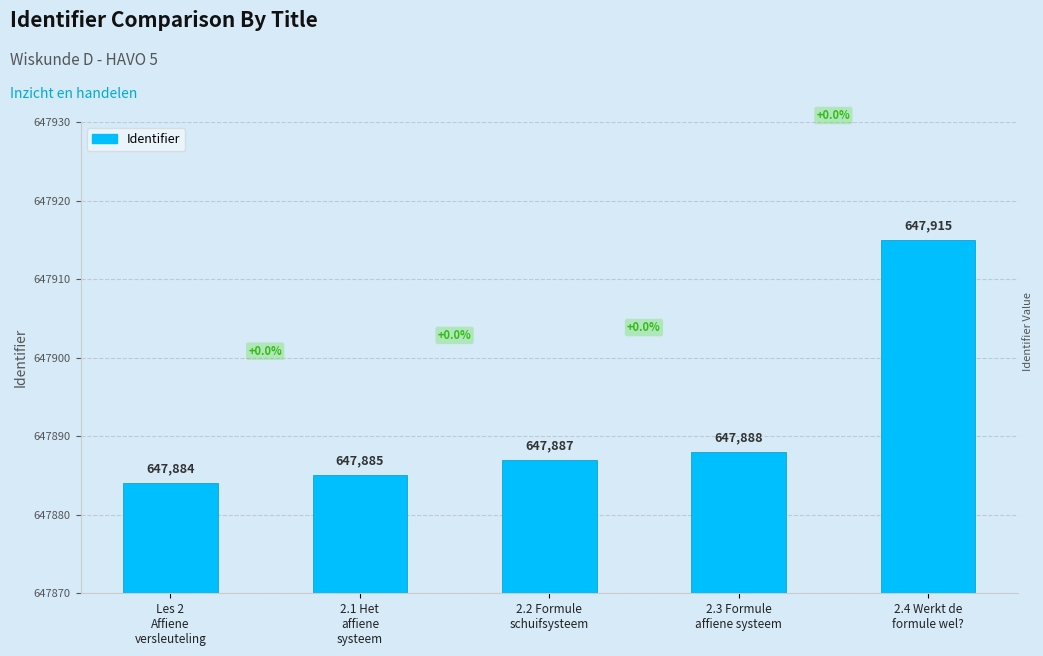

Reading left to right, list all the values displayed in this chart.

647884	647885	647887	647888	647915